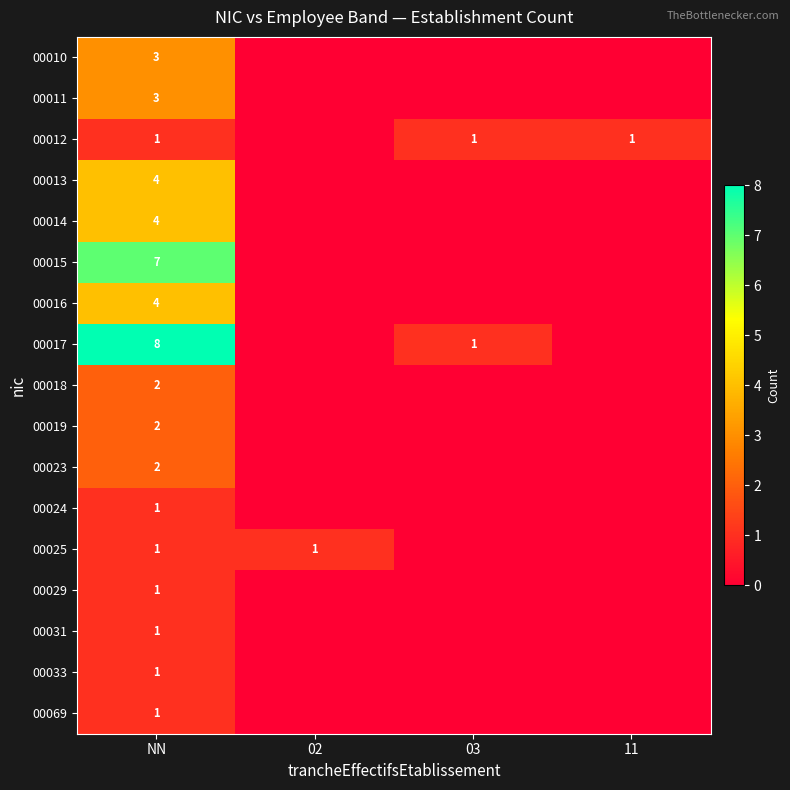

List the labels in order of 00025 value, smallest first.

03, 11, NN, 02